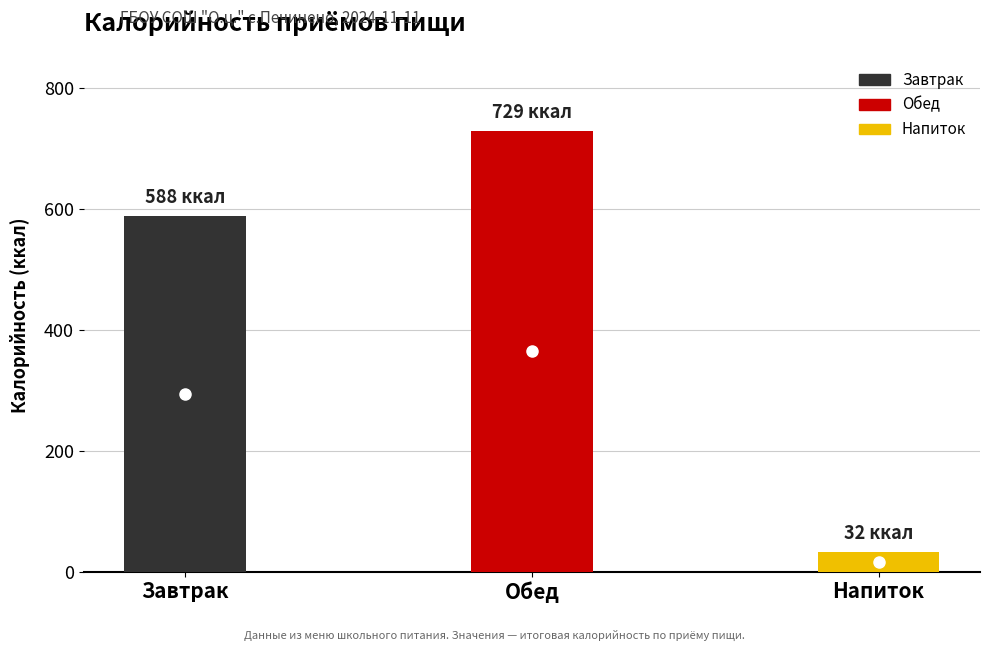

Rank the categories by value from lowest to highest.

Напиток, Завтрак, Обед